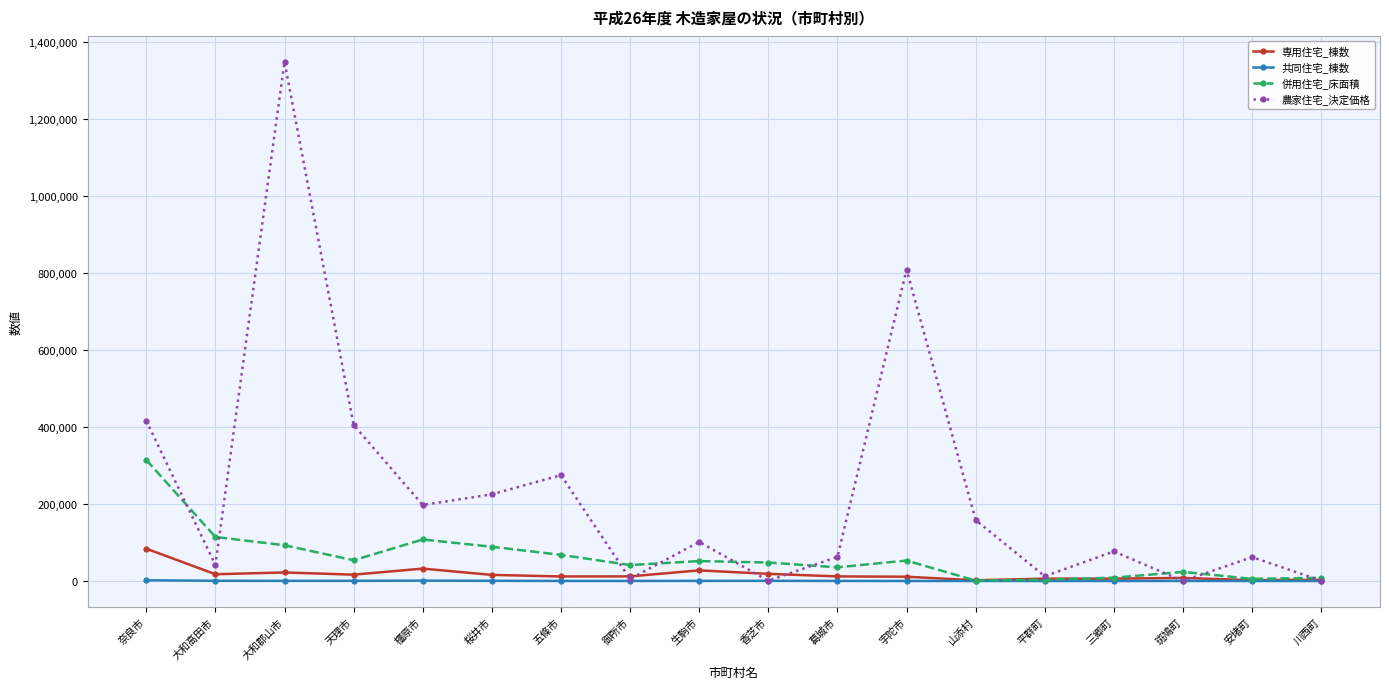

At which label does 併用住宅_床面積 reach its peak?

奈良市